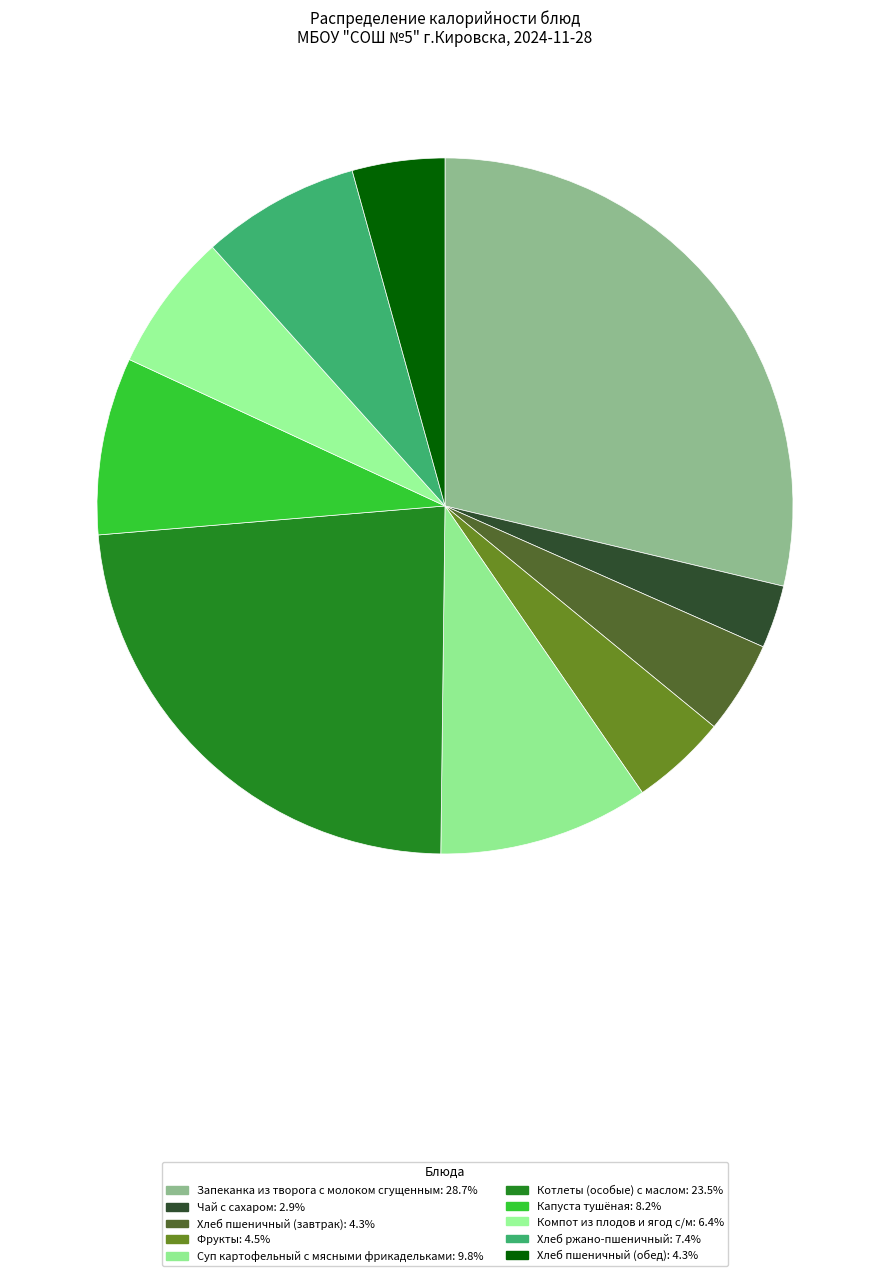

The Компот из плодов и ягод с/м slice represents 6% of the pie. True or false?

True